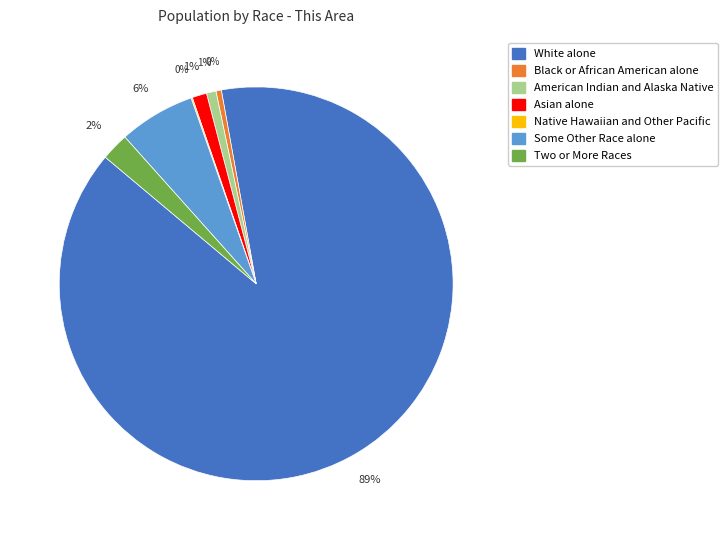

Combined, do White alone and Some Other Race alone account for over 50%?

Yes